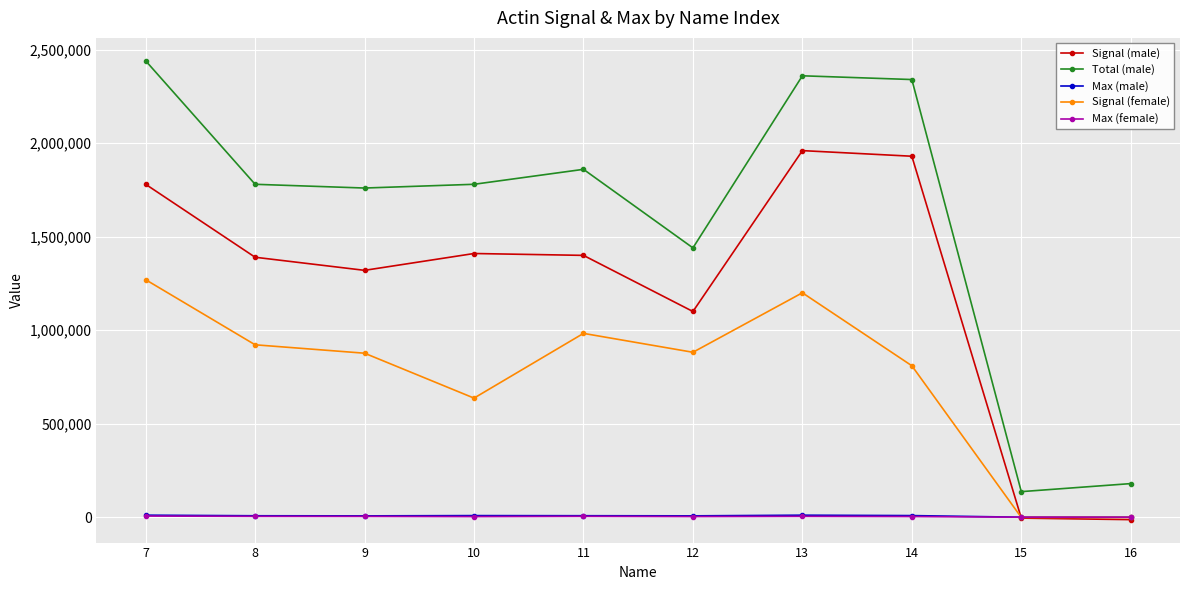

Where is the first local minimum for Signal (male)?

9